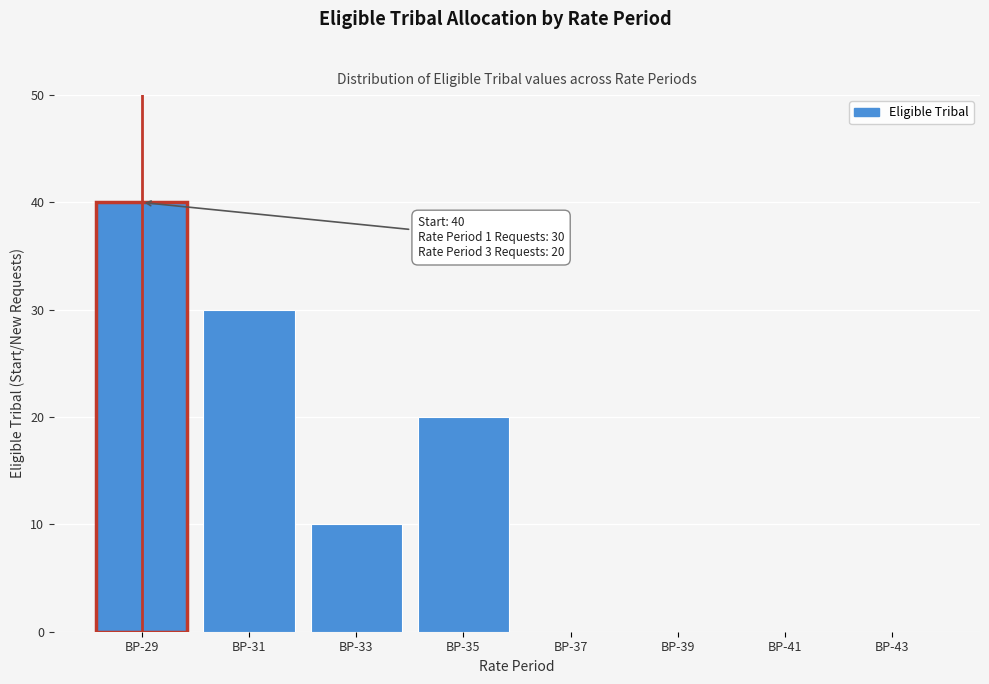

Reading right to left, transcribe all the data shown in this chart.

BP-43=0	BP-41=0	BP-39=0	BP-37=0	BP-35=20	BP-33=10	BP-31=30	BP-29=40